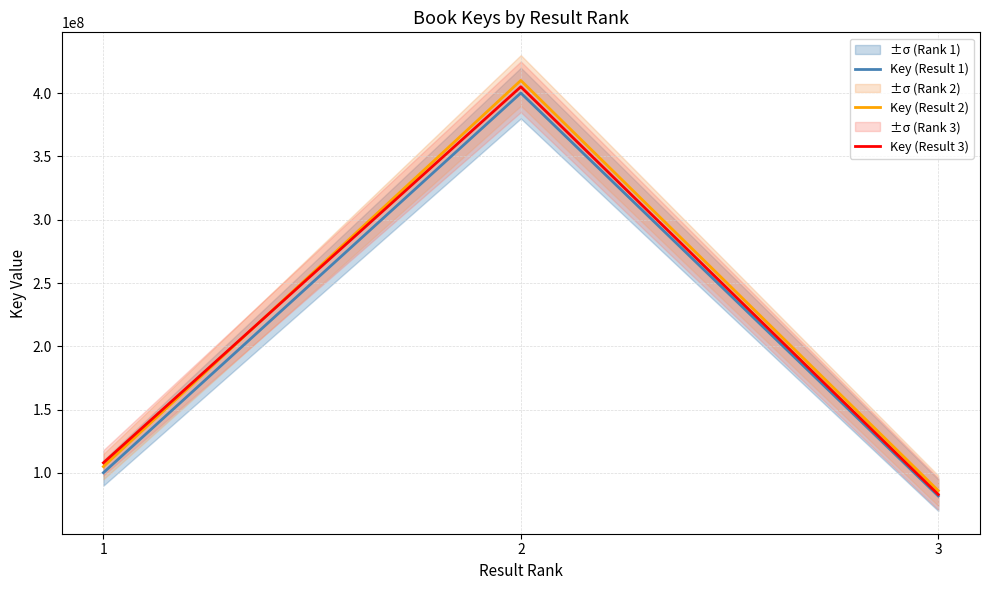

Is the value of Key (Result 1) at 2 greater than the value of Key (Result 3) at 1?

Yes